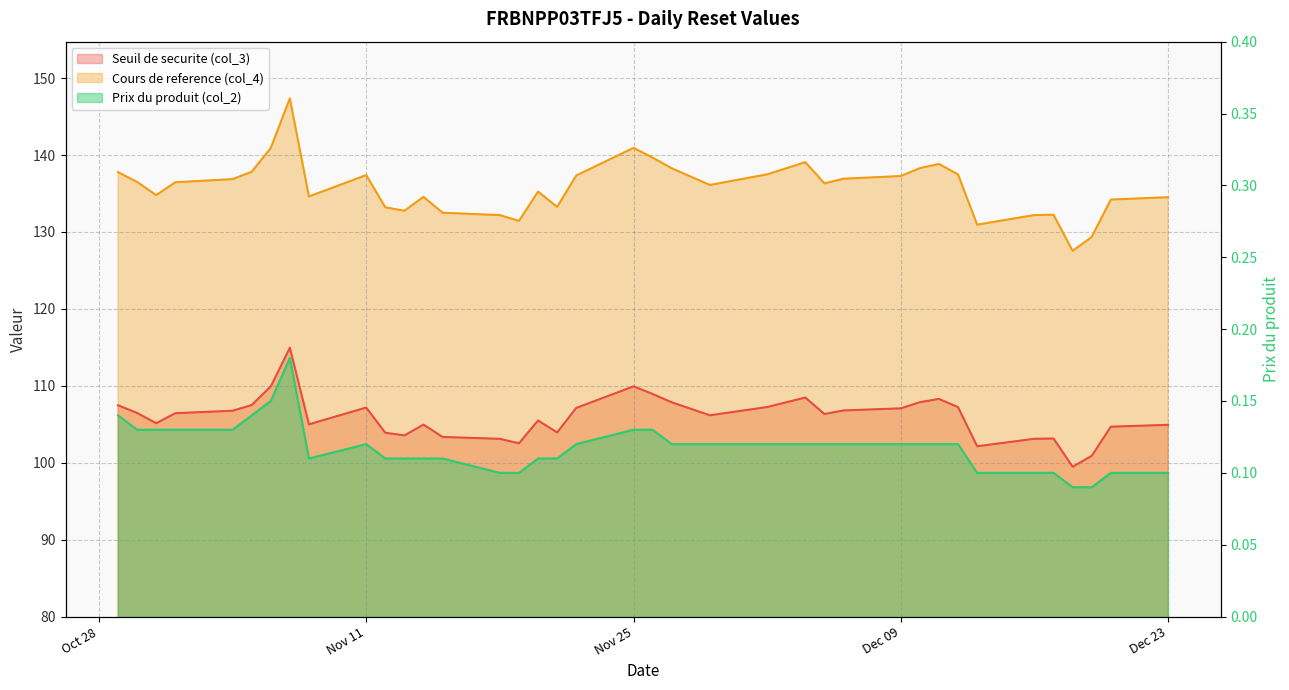

How many data points does each series have?

38